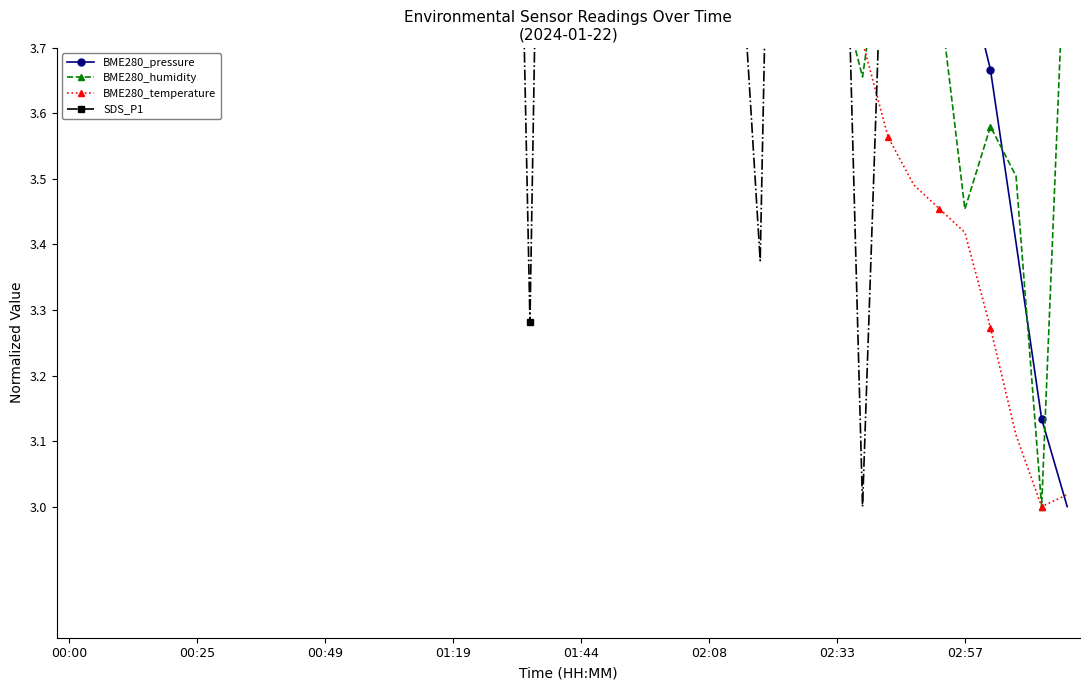

How many values in the SDS_P1 series are below 4?

4